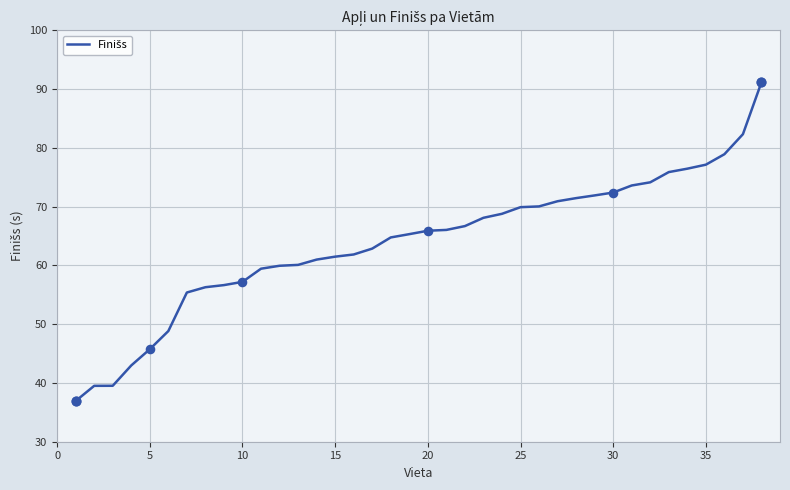

What is the maximum value shown in the chart?

91.2